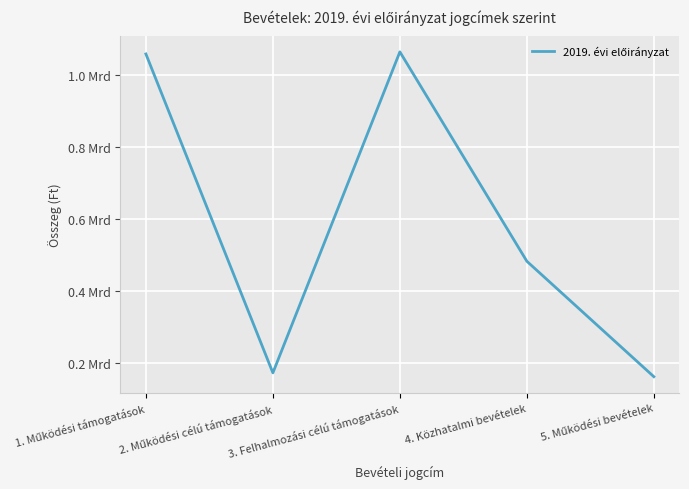

True or false: the data shows 482500000 at 4. Közhatalmi bevételek.

True